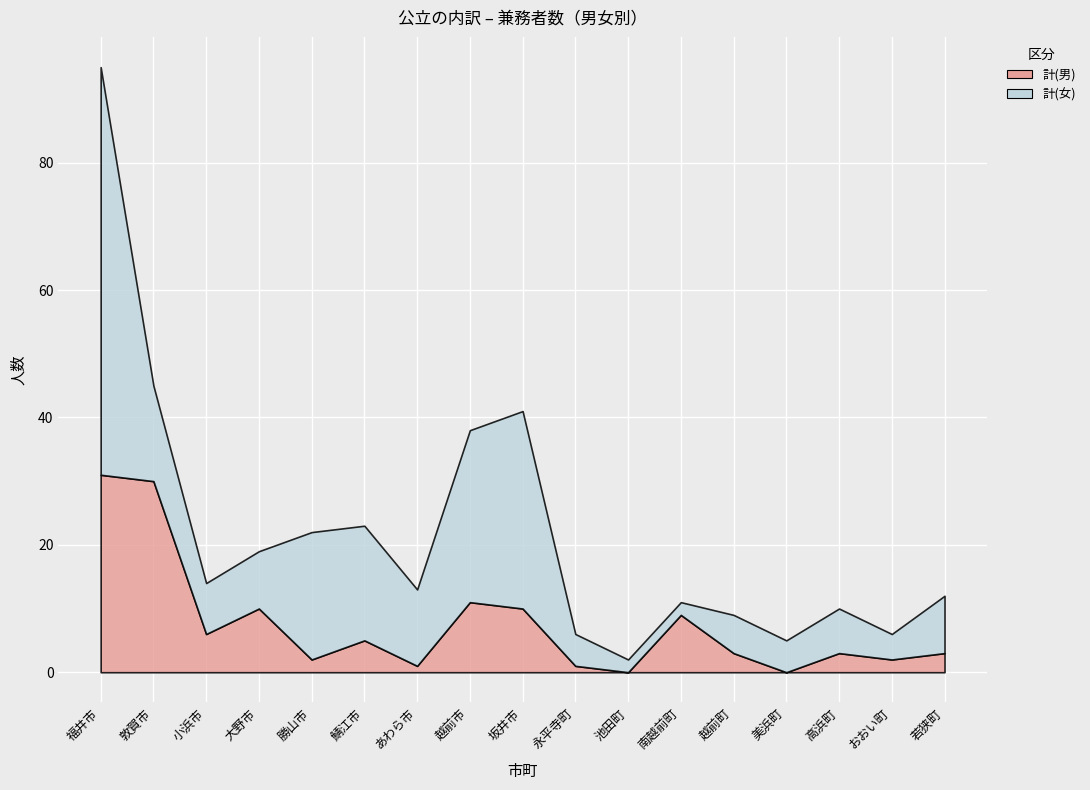

True or false: 計(男) has more than 2 interior local peaks.

True